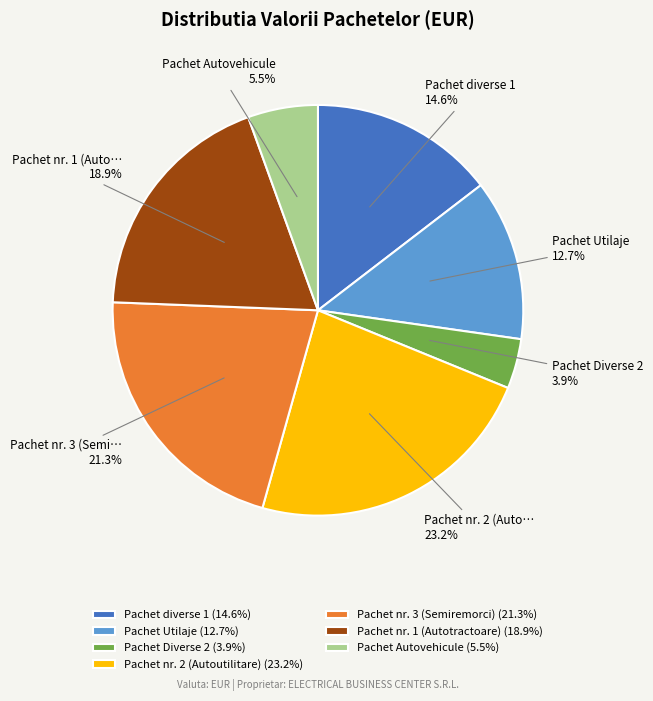

Between Pachet nr. 2 (Autoutilitare) (23.2%) and Pachet Diverse 2 (3.9%), which is larger?

Pachet nr. 2 (Autoutilitare) (23.2%)